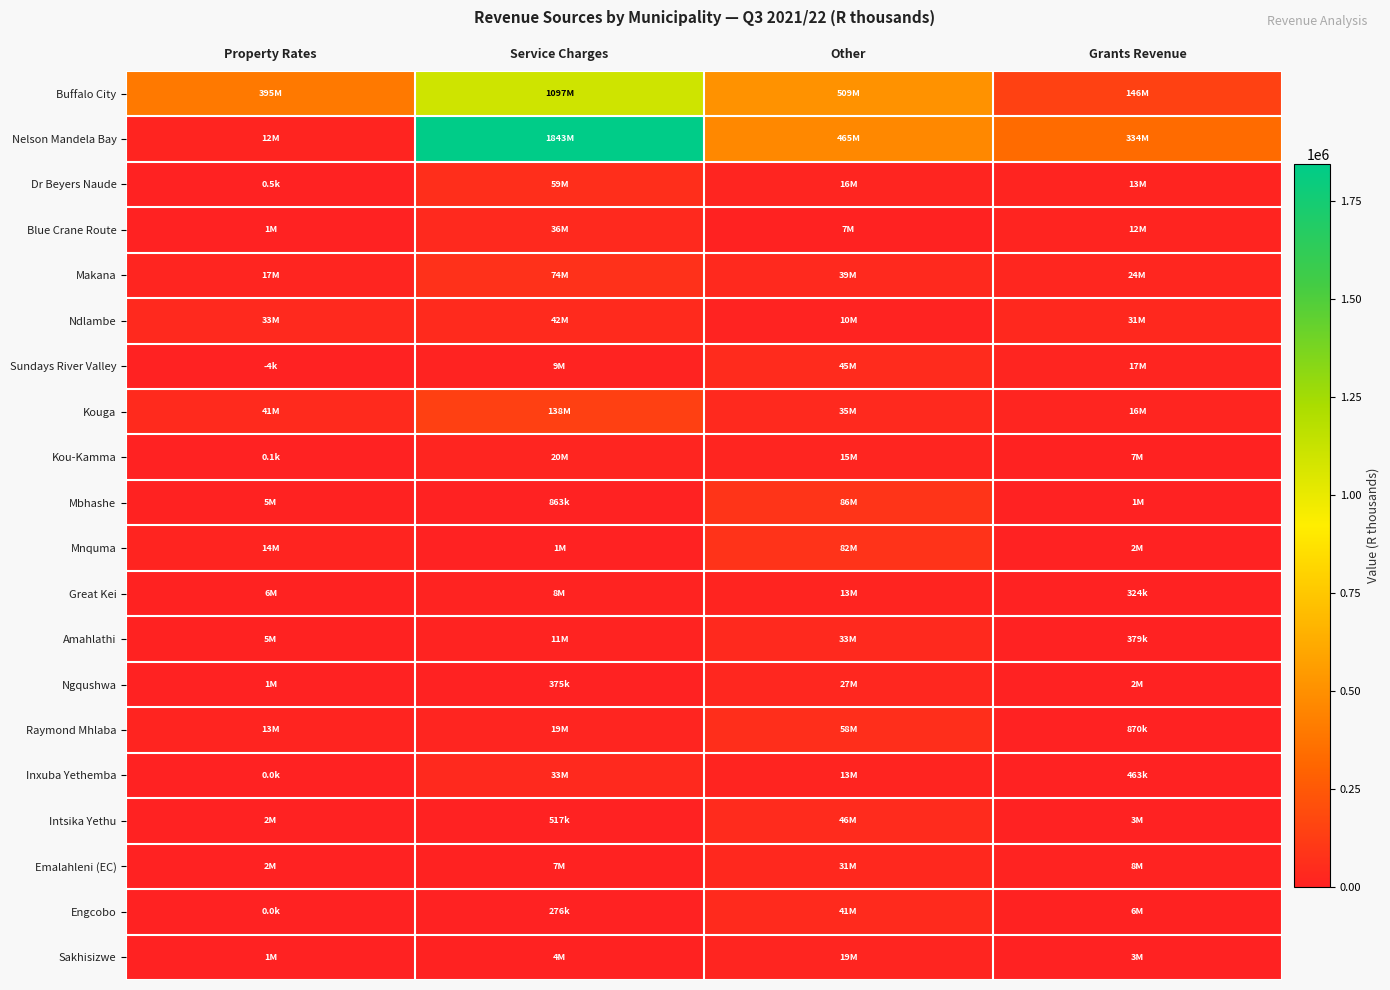

Which series has the widest spread of values?

Nelson Mandela Bay